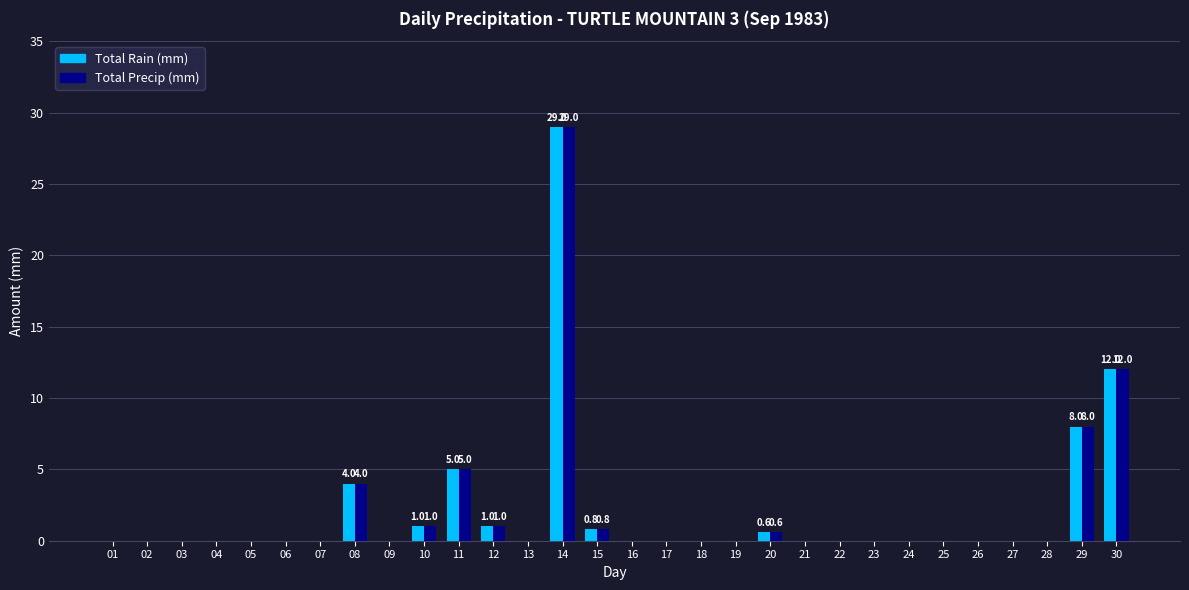

Which category has the highest value across all series?

14